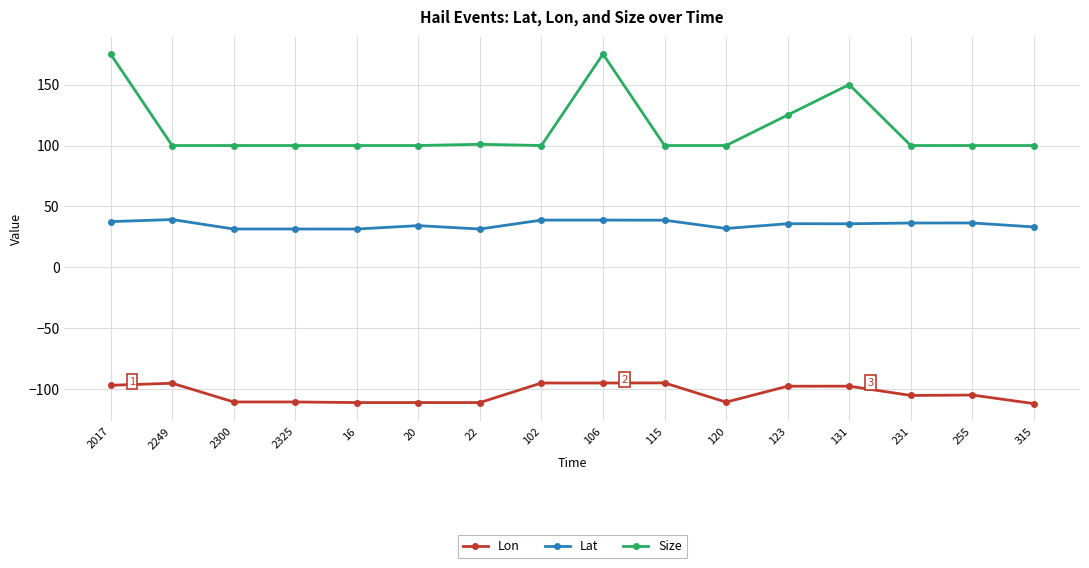

What is the label of the 14th point from the right?

2300